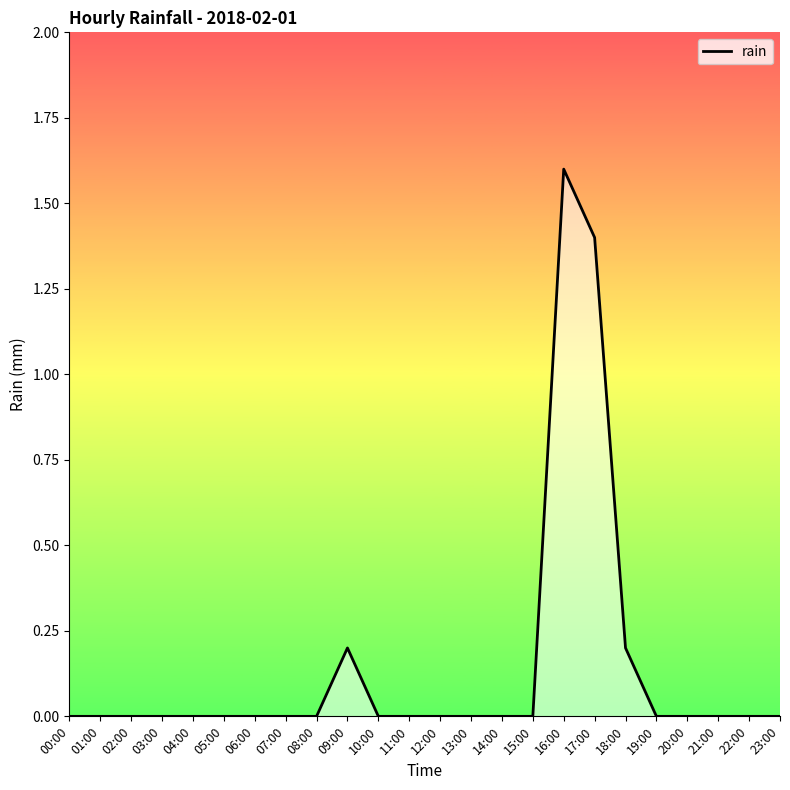

What position from the right is 16:00?

8